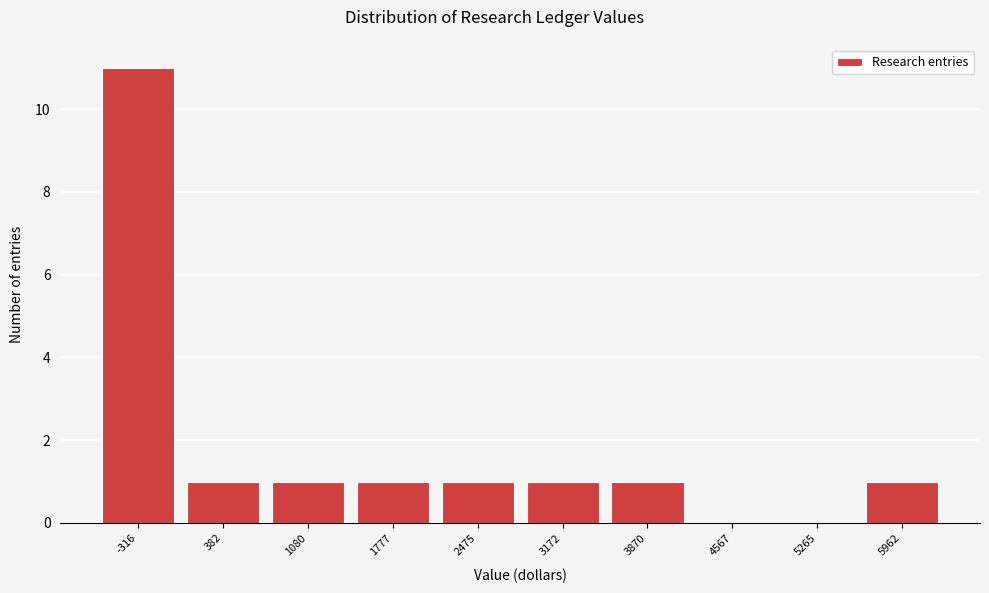

Reading left to right, what are all the values shown in this chart?

-316=11	382=1	1080=1	1777=1	2475=1	3172=1	3870=1	4567=0	5265=0	5962=1